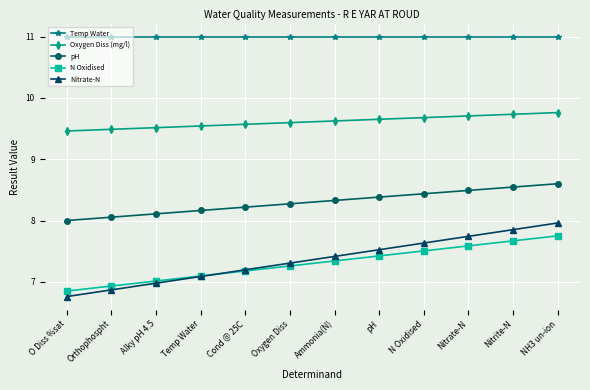

Rank the categories by N Oxidised value from lowest to highest.

O Diss %sat, Orthophospht, Alky pH 4.5, Temp Water, Cond @ 25C, Oxygen Diss, Ammonia(N), pH, N Oxidised, Nitrate-N, Nitrite-N, NH3 un-ion